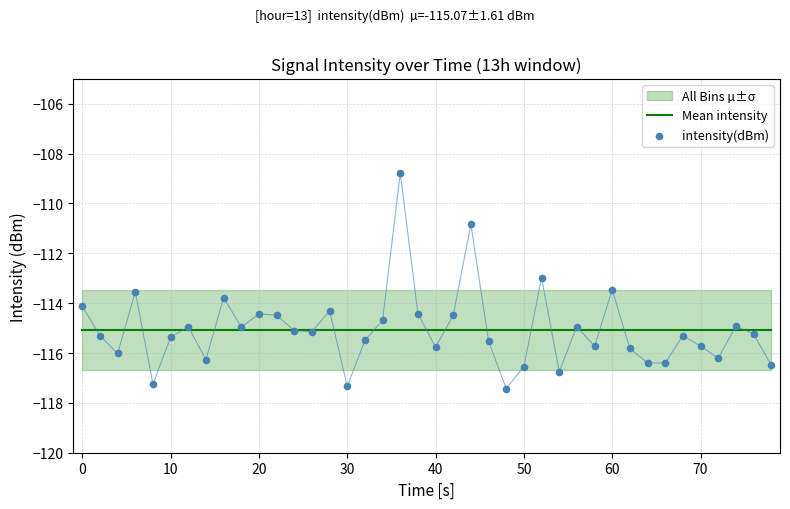

Which series reaches the maximum Y coordinate?

intensity(dBm)